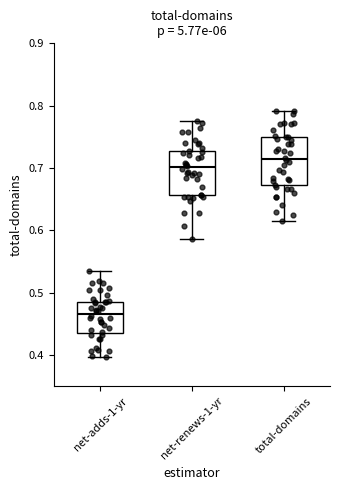

Where is the lower edge of the box for net-renews-1-yr on the y-axis? The values are not printed on the chart, so give them approximately, as read against the axis.

0.66